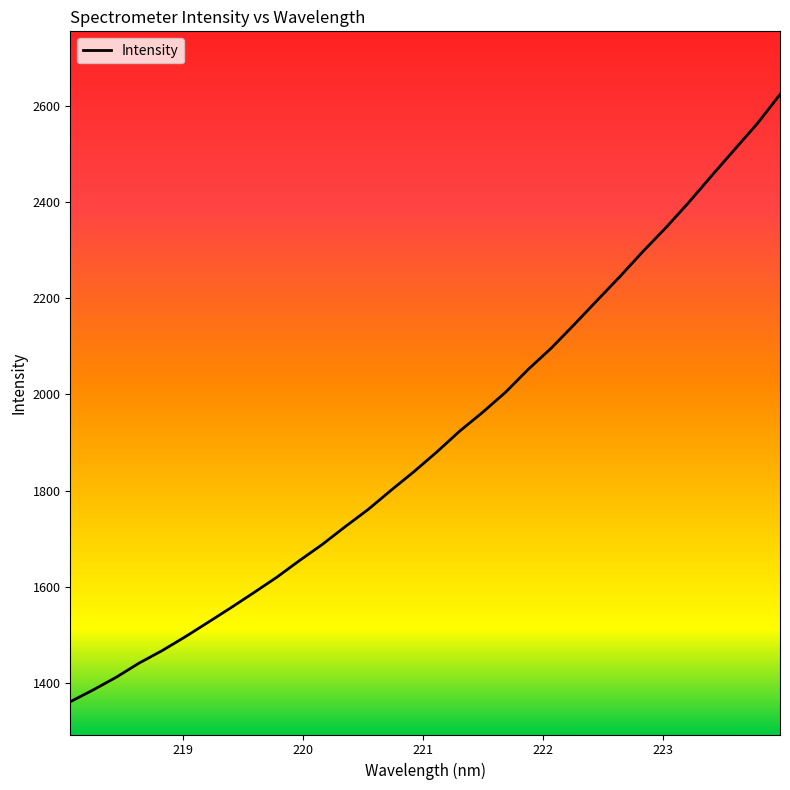

What is the smallest value displayed?

1361.1